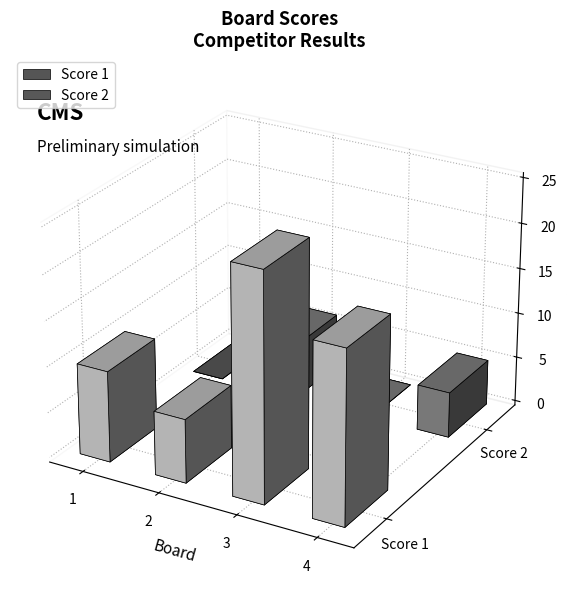

What is the difference between the second highest and minimum values in the Score 2 series?

5